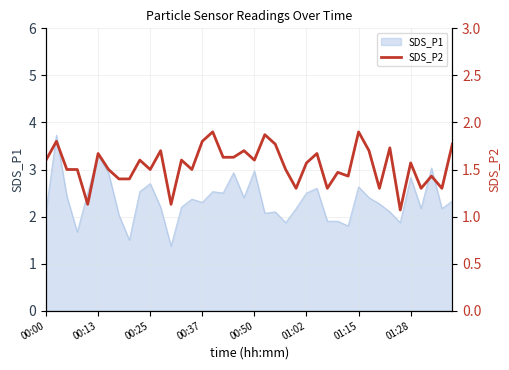

What is the lowest value of the SDS_P1 series?

1.4